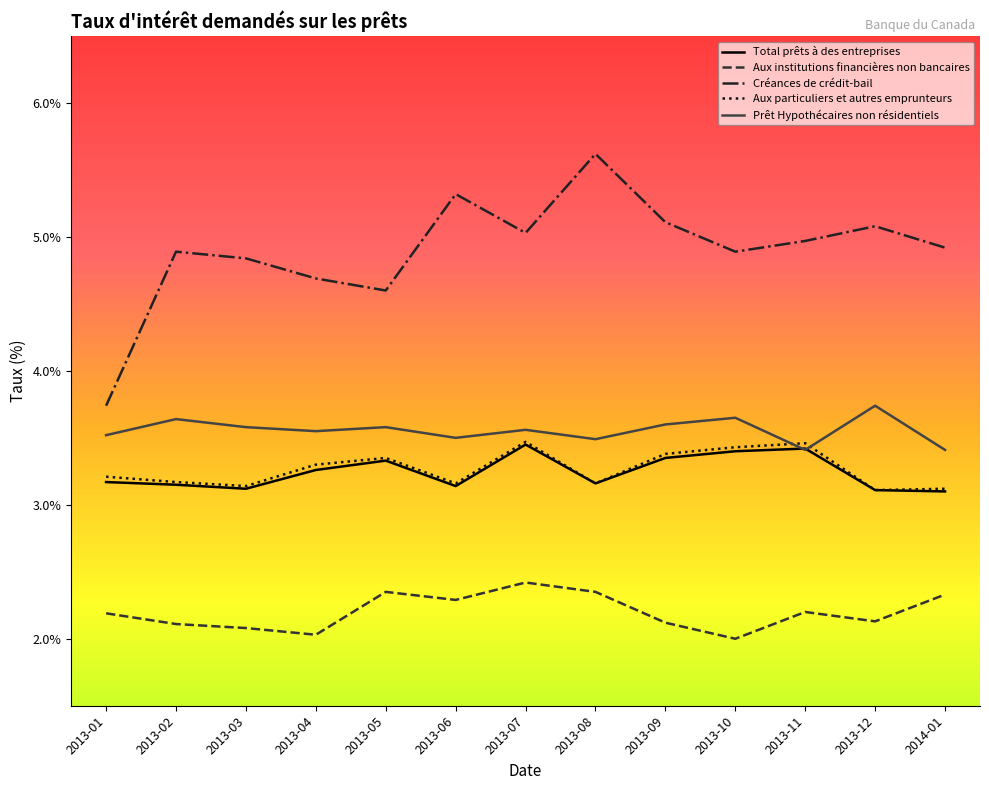

At how many categories does at least one series exceed 5?

5